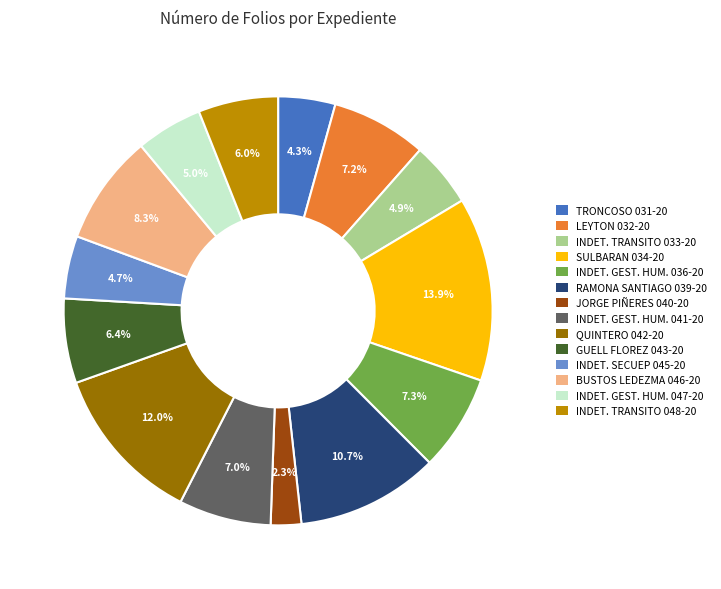

Is there a majority slice in this chart?

No